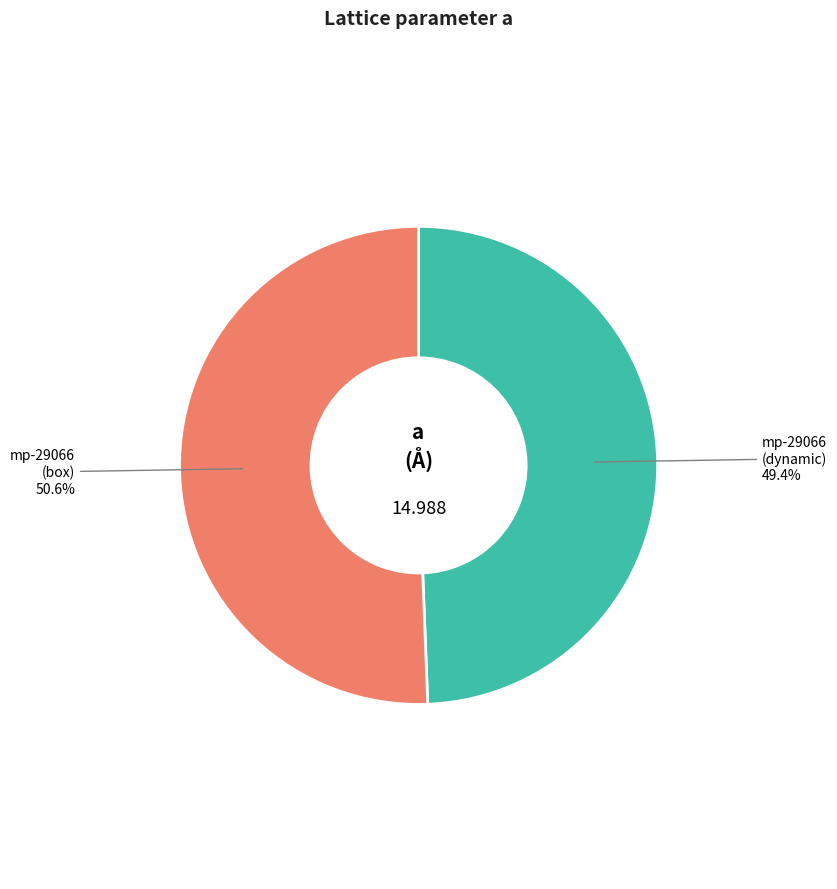

Rank the categories by value from highest to lowest.

mp-29066 (box), mp-29066 (dynamic)